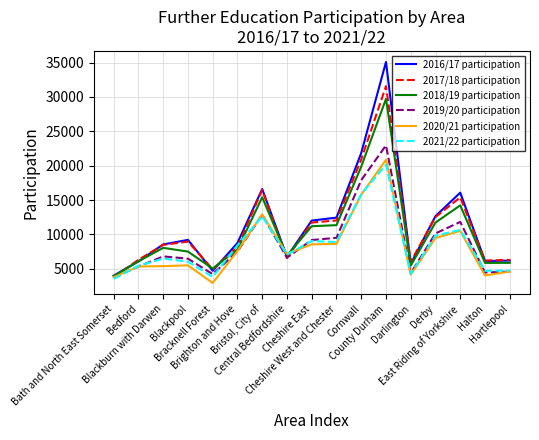

Count the number of data series in this chart.

6